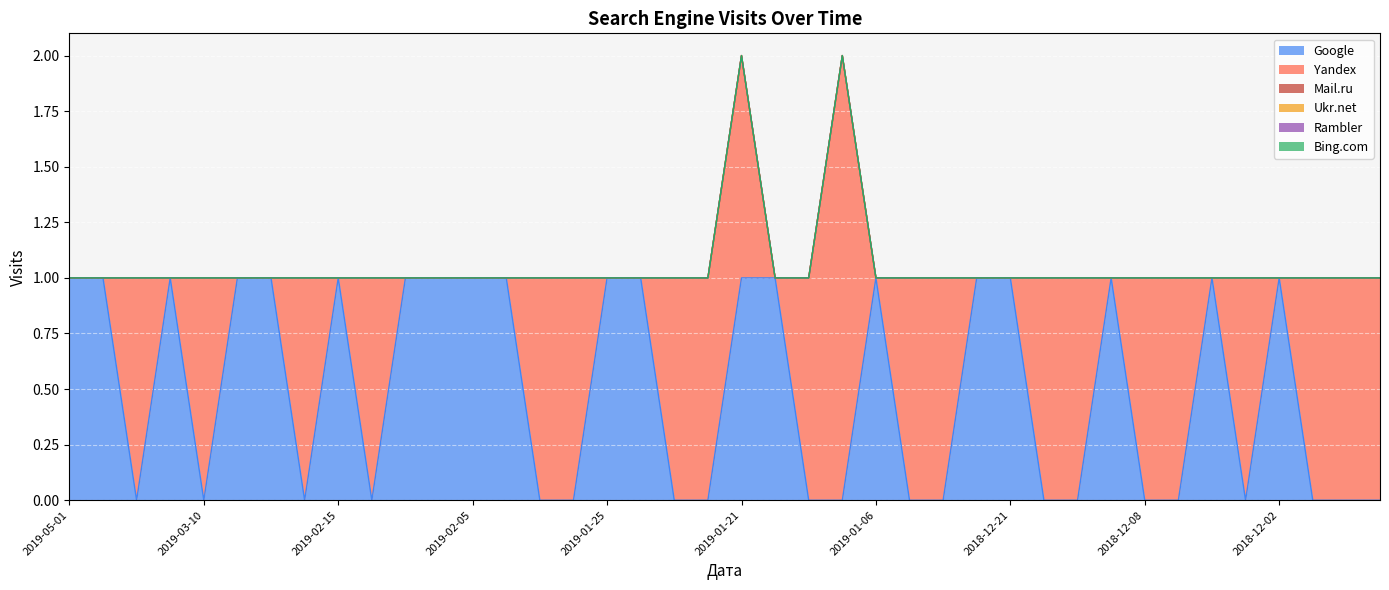

Reading left to right, extract all data points from this chart.

Google: 2019-05-01=1	2019-03-14=1	2019-03-13=0	2019-03-11=1	2019-03-10=0	2019-02-26=1	2019-02-25=1	2019-02-19=0	2019-02-15=1	2019-02-14=0	2019-02-13=1	2019-02-08=1	2019-02-05=1	2019-02-04=1	2019-02-02=0	2019-01-26=0	2019-01-25=1	2019-01-24=1	2019-01-23=0	2019-01-22=0	2019-01-21=1	2019-01-17=1	2019-01-13=0	2019-01-09=0	2019-01-06=1	2019-01-02=0	2018-12-29=0	2018-12-27=1	2018-12-21=1	2018-12-13=0	2018-12-11=0	2018-12-09=1	2018-12-08=0	2018-12-06=0	2018-12-05=1	2018-12-03=0	2018-12-02=1	2018-12-01=0	2018-11-23=0	2018-11-18=0
Yandex: 2019-05-01=0	2019-03-14=0	2019-03-13=1	2019-03-11=0	2019-03-10=1	2019-02-26=0	2019-02-25=0	2019-02-19=1	2019-02-15=0	2019-02-14=1	2019-02-13=0	2019-02-08=0	2019-02-05=0	2019-02-04=0	2019-02-02=1	2019-01-26=1	2019-01-25=0	2019-01-24=0	2019-01-23=1	2019-01-22=1	2019-01-21=1	2019-01-17=0	2019-01-13=1	2019-01-09=2	2019-01-06=0	2019-01-02=1	2018-12-29=1	2018-12-27=0	2018-12-21=0	2018-12-13=1	2018-12-11=1	2018-12-09=0	2018-12-08=1	2018-12-06=1	2018-12-05=0	2018-12-03=1	2018-12-02=0	2018-12-01=1	2018-11-23=1	2018-11-18=1
Mail.ru: 2019-05-01=0	2019-03-14=0	2019-03-13=0	2019-03-11=0	2019-03-10=0	2019-02-26=0	2019-02-25=0	2019-02-19=0	2019-02-15=0	2019-02-14=0	2019-02-13=0	2019-02-08=0	2019-02-05=0	2019-02-04=0	2019-02-02=0	2019-01-26=0	2019-01-25=0	2019-01-24=0	2019-01-23=0	2019-01-22=0	2019-01-21=0	2019-01-17=0	2019-01-13=0	2019-01-09=0	2019-01-06=0	2019-01-02=0	2018-12-29=0	2018-12-27=0	2018-12-21=0	2018-12-13=0	2018-12-11=0	2018-12-09=0	2018-12-08=0	2018-12-06=0	2018-12-05=0	2018-12-03=0	2018-12-02=0	2018-12-01=0	2018-11-23=0	2018-11-18=0
Ukr.net: 2019-05-01=0	2019-03-14=0	2019-03-13=0	2019-03-11=0	2019-03-10=0	2019-02-26=0	2019-02-25=0	2019-02-19=0	2019-02-15=0	2019-02-14=0	2019-02-13=0	2019-02-08=0	2019-02-05=0	2019-02-04=0	2019-02-02=0	2019-01-26=0	2019-01-25=0	2019-01-24=0	2019-01-23=0	2019-01-22=0	2019-01-21=0	2019-01-17=0	2019-01-13=0	2019-01-09=0	2019-01-06=0	2019-01-02=0	2018-12-29=0	2018-12-27=0	2018-12-21=0	2018-12-13=0	2018-12-11=0	2018-12-09=0	2018-12-08=0	2018-12-06=0	2018-12-05=0	2018-12-03=0	2018-12-02=0	2018-12-01=0	2018-11-23=0	2018-11-18=0
Rambler: 2019-05-01=0	2019-03-14=0	2019-03-13=0	2019-03-11=0	2019-03-10=0	2019-02-26=0	2019-02-25=0	2019-02-19=0	2019-02-15=0	2019-02-14=0	2019-02-13=0	2019-02-08=0	2019-02-05=0	2019-02-04=0	2019-02-02=0	2019-01-26=0	2019-01-25=0	2019-01-24=0	2019-01-23=0	2019-01-22=0	2019-01-21=0	2019-01-17=0	2019-01-13=0	2019-01-09=0	2019-01-06=0	2019-01-02=0	2018-12-29=0	2018-12-27=0	2018-12-21=0	2018-12-13=0	2018-12-11=0	2018-12-09=0	2018-12-08=0	2018-12-06=0	2018-12-05=0	2018-12-03=0	2018-12-02=0	2018-12-01=0	2018-11-23=0	2018-11-18=0
Bing.com: 2019-05-01=0	2019-03-14=0	2019-03-13=0	2019-03-11=0	2019-03-10=0	2019-02-26=0	2019-02-25=0	2019-02-19=0	2019-02-15=0	2019-02-14=0	2019-02-13=0	2019-02-08=0	2019-02-05=0	2019-02-04=0	2019-02-02=0	2019-01-26=0	2019-01-25=0	2019-01-24=0	2019-01-23=0	2019-01-22=0	2019-01-21=0	2019-01-17=0	2019-01-13=0	2019-01-09=0	2019-01-06=0	2019-01-02=0	2018-12-29=0	2018-12-27=0	2018-12-21=0	2018-12-13=0	2018-12-11=0	2018-12-09=0	2018-12-08=0	2018-12-06=0	2018-12-05=0	2018-12-03=0	2018-12-02=0	2018-12-01=0	2018-11-23=0	2018-11-18=0